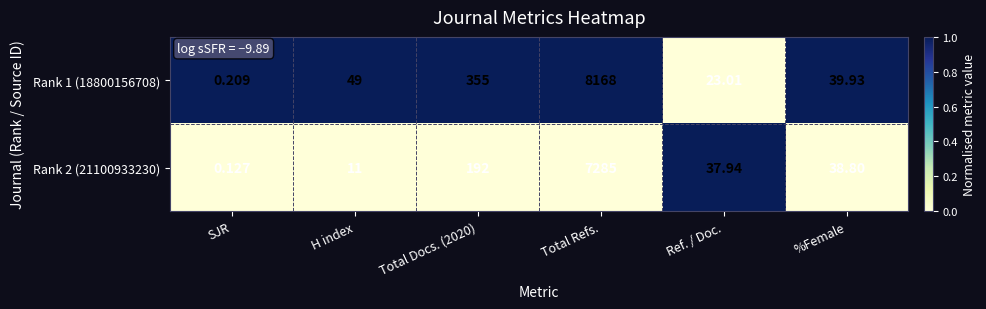

At which category is the sum across all series the highest?

Total Refs.